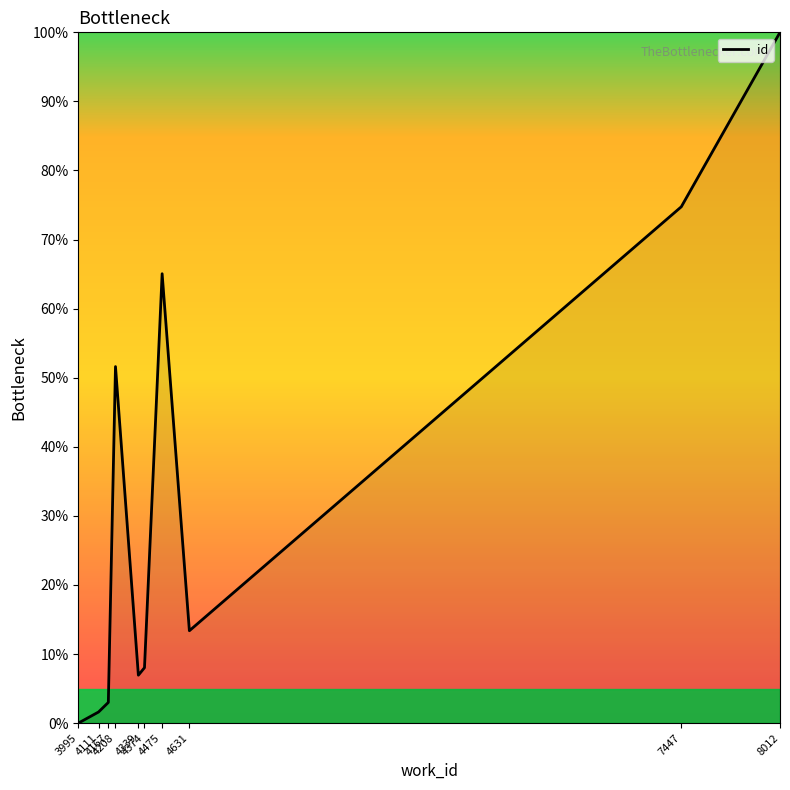

At which category does the data reach its first local peak?

4208